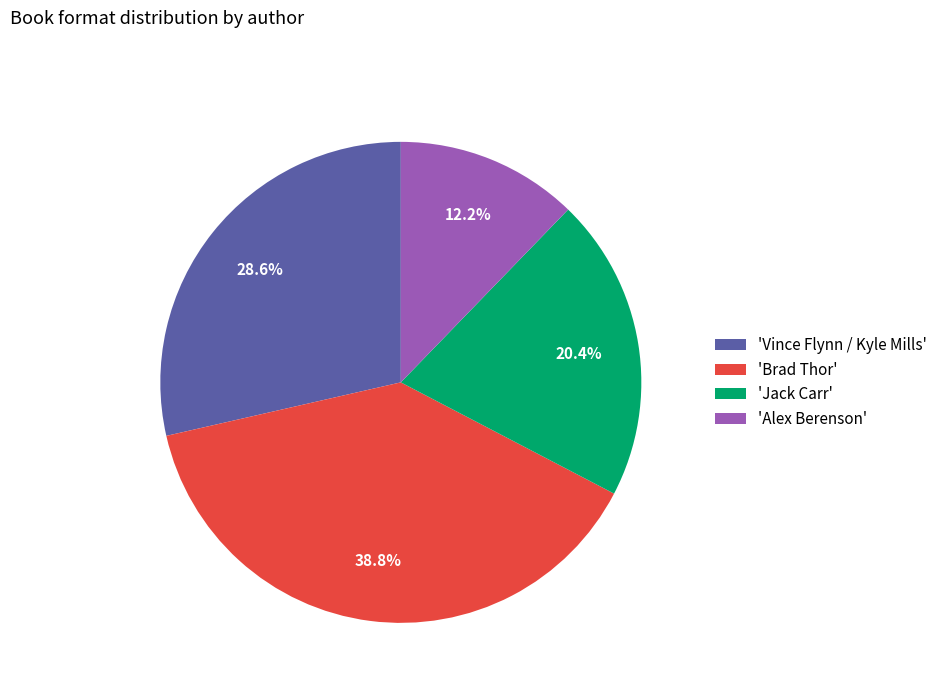

Is there a majority slice in this chart?

No